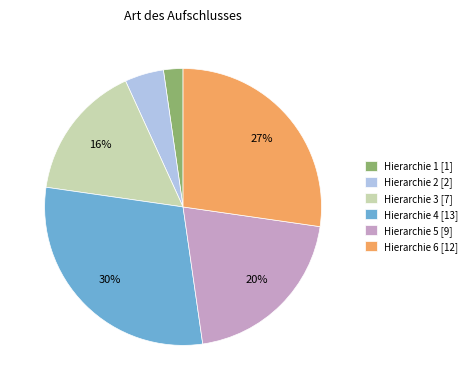

Is Hierarchie 2 [2] the majority of the pie?

No